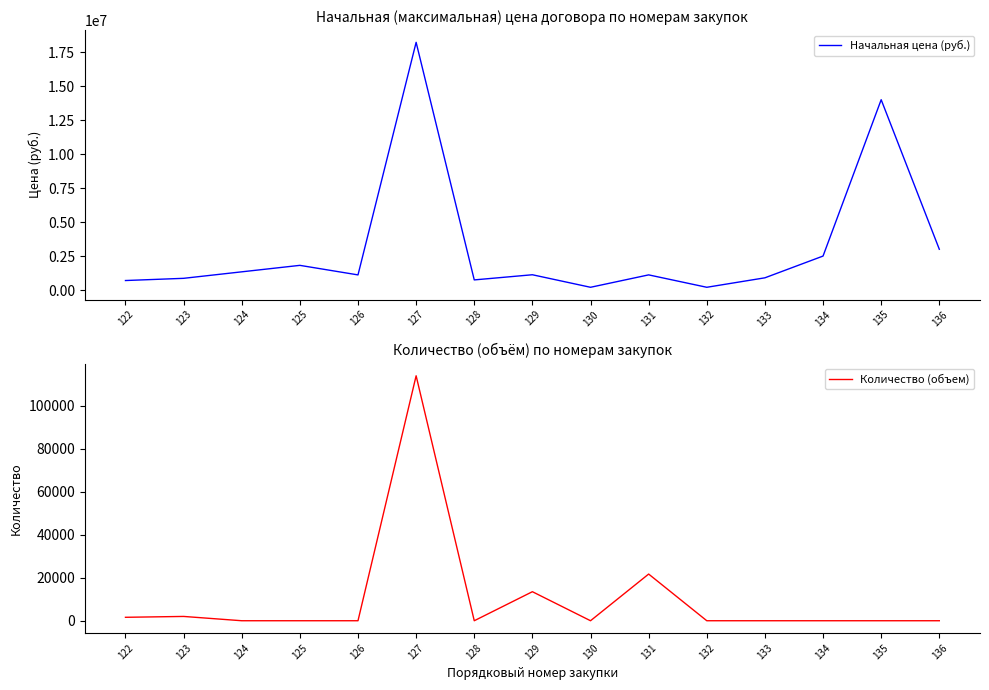

Which has a higher value, 136 or 130?

136